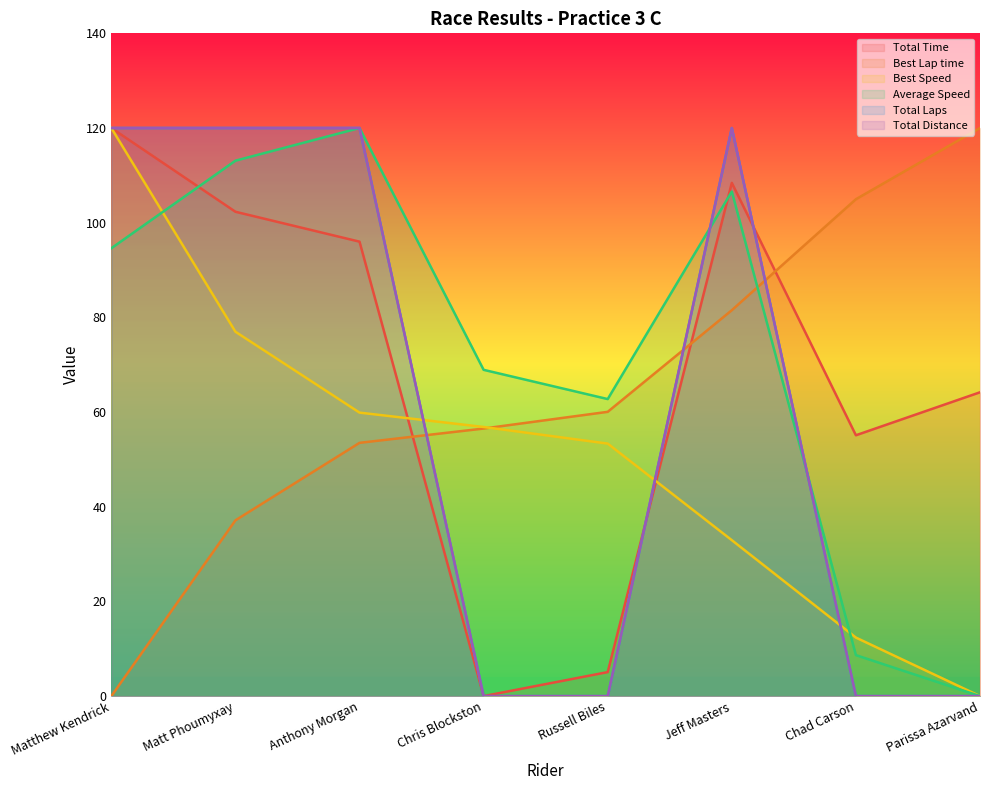

What is the difference between the maximum and minimum values in the Best Lap time series?

120.0